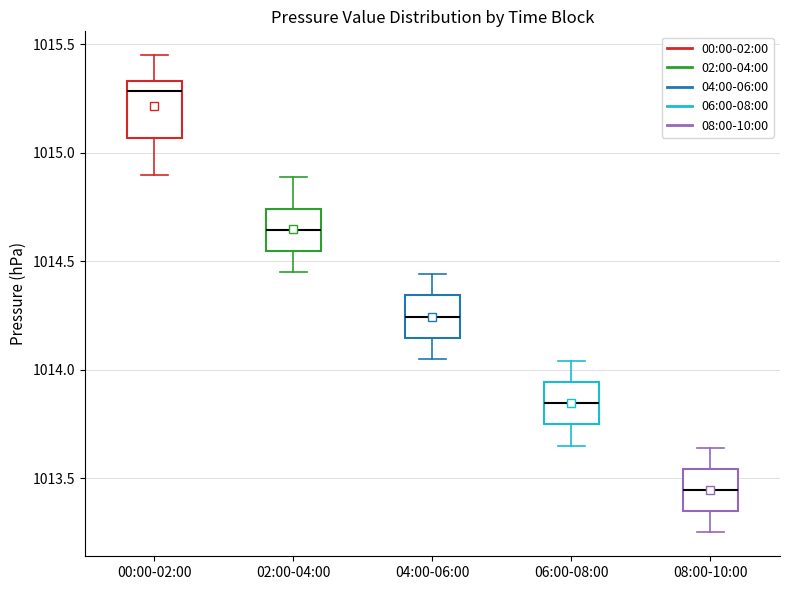

Which box has the lowest median line?

08:00-10:00